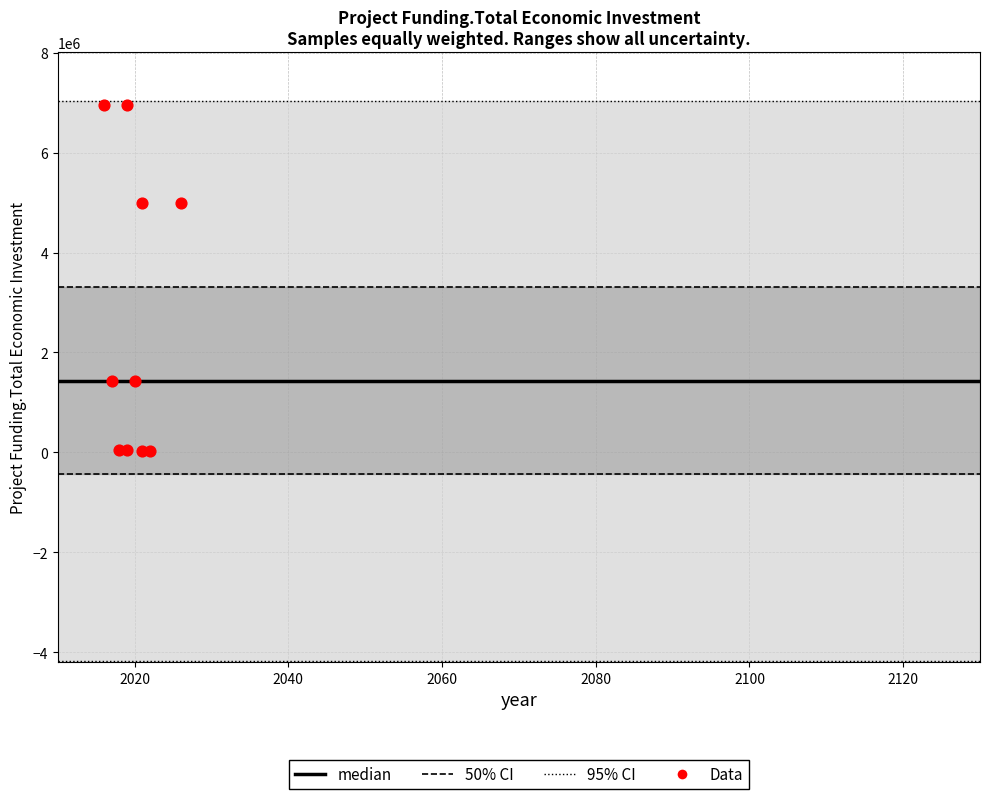

Which has a higher value, 2021 or 2016?

2016